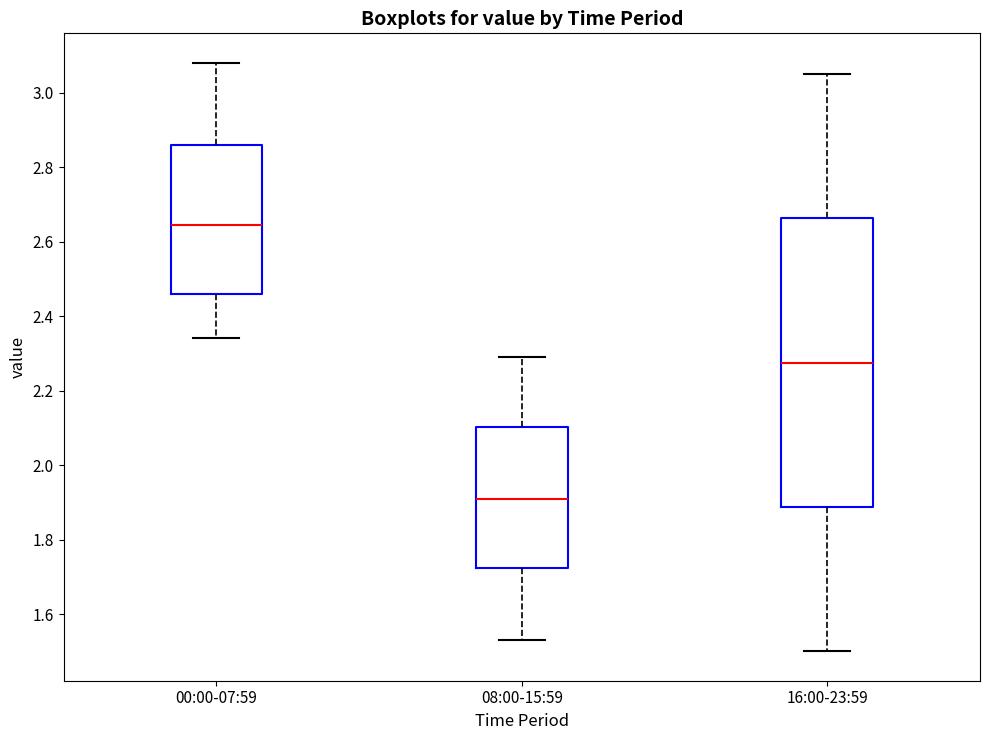

Reading left to right, read every box against the y-axis: the position of its median line, the range the box covers, and the ends of its whiskers. The values are not printed on the chart, so give them approximately, as read against the axis.

00:00-07:59: median 2.64, box 2.46 to 2.86, whiskers 2.34 to 3.08
08:00-15:59: median 1.92, box 1.72 to 2.10, whiskers 1.54 to 2.30
16:00-23:59: median 2.28, box 1.88 to 2.66, whiskers 1.50 to 3.06